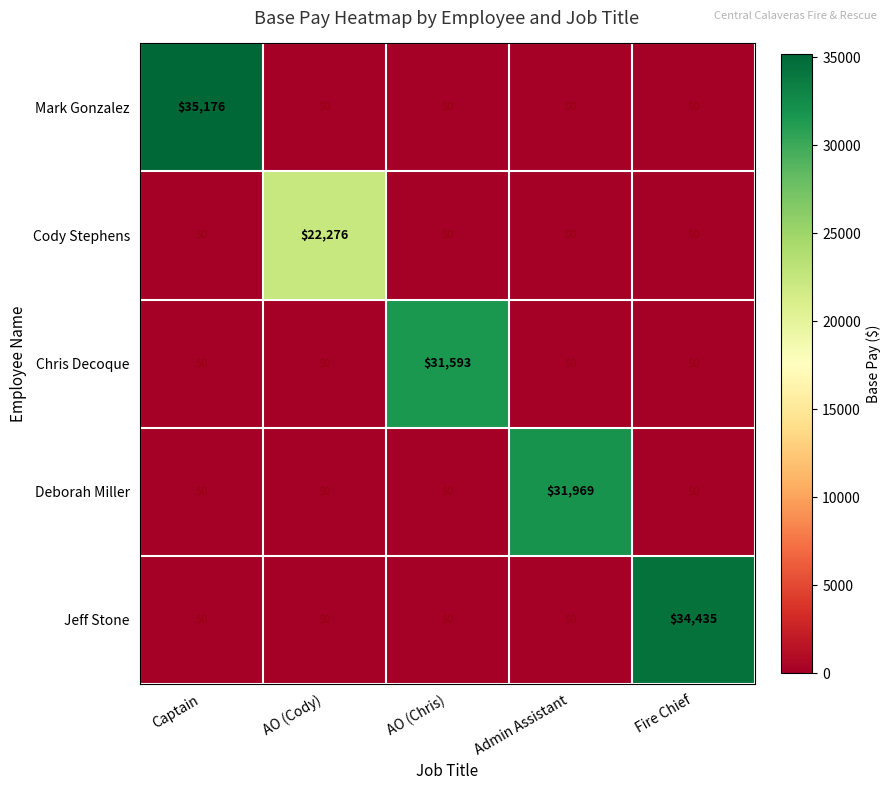

Rank the series by their maximum value, from lowest to highest.

Cody Stephens, Chris Decoque, Deborah Miller, Jeff Stone, Mark Gonzalez